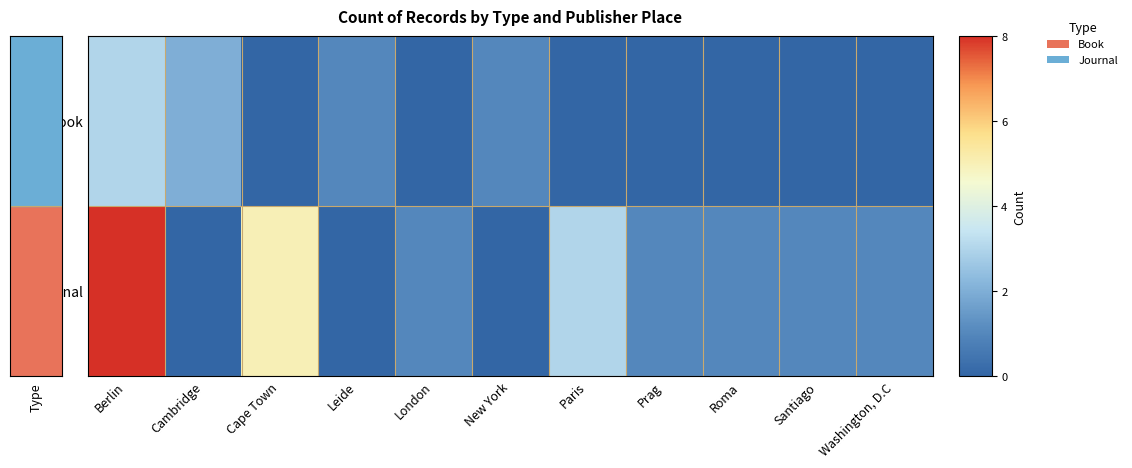

Rank the series by their maximum value, from lowest to highest.

Book, Journal